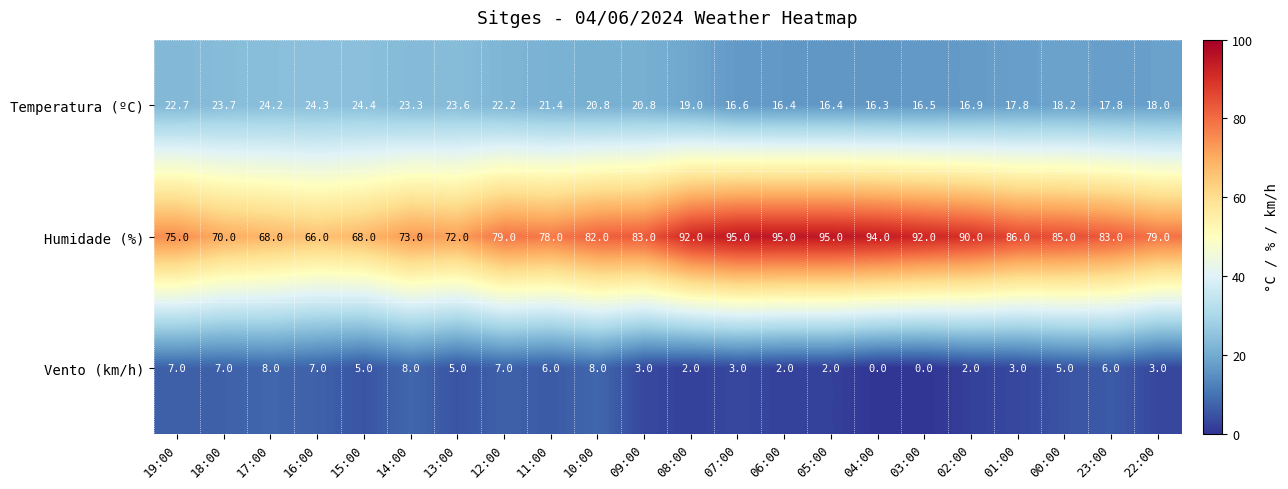

True or false: Temperatura (ºC) has a value of 7.7 at 19:00.

False